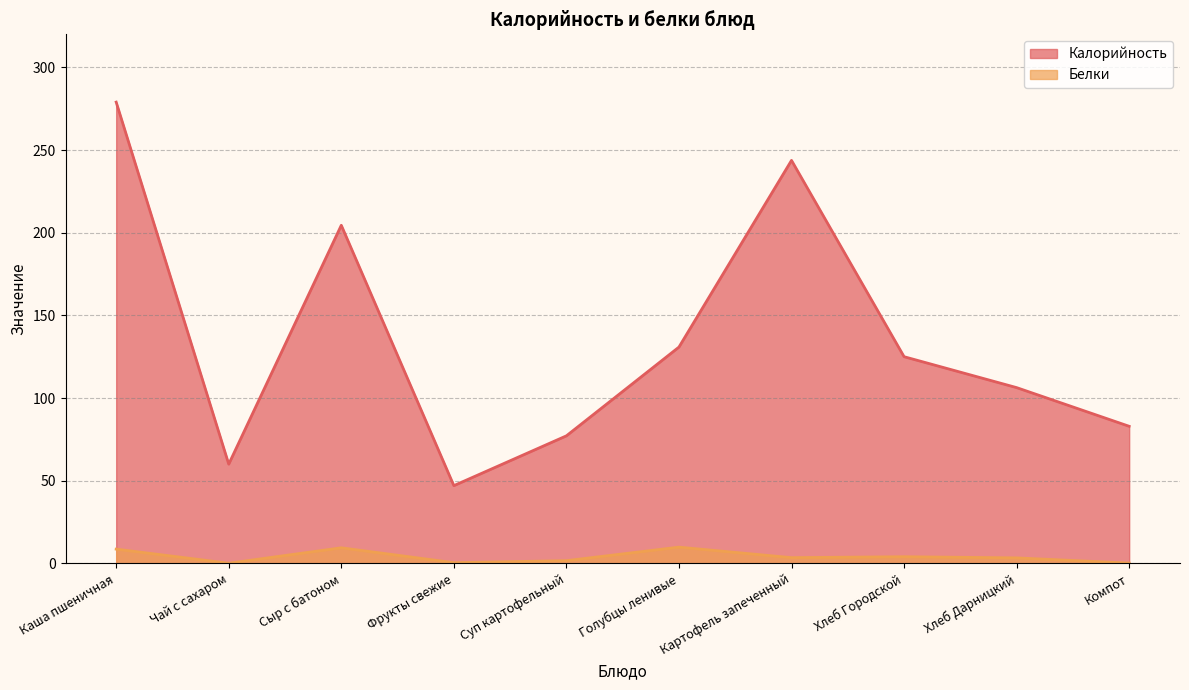

List the series in order of their overall mean, lowest first.

Белки, Калорийность